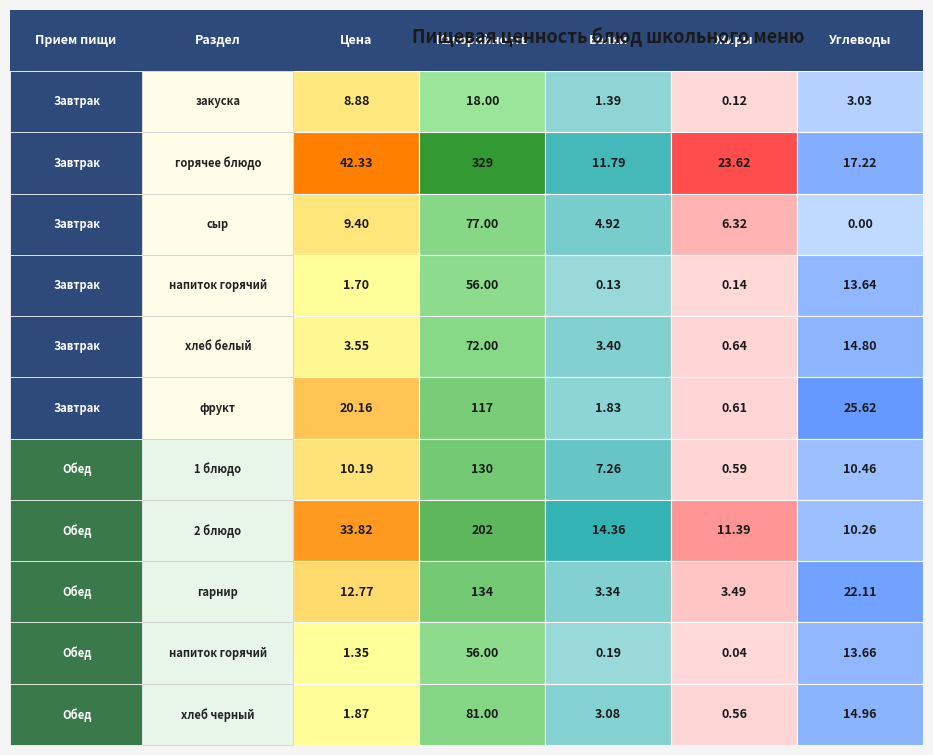

Rank the series by their maximum value, from lowest to highest.

Белки, Жиры, Углеводы, Цена, Калорийность